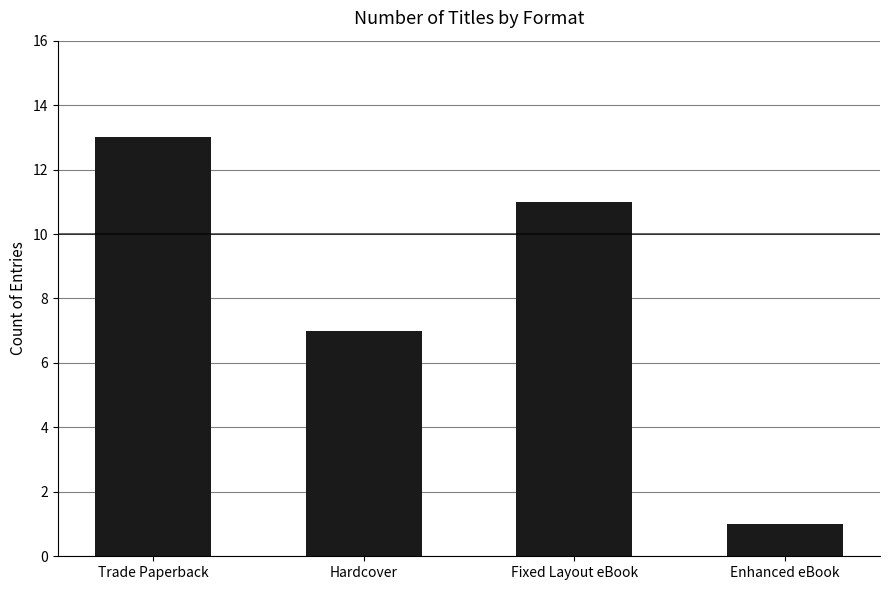

List the labels in order of value, smallest first.

Enhanced eBook, Hardcover, Fixed Layout eBook, Trade Paperback